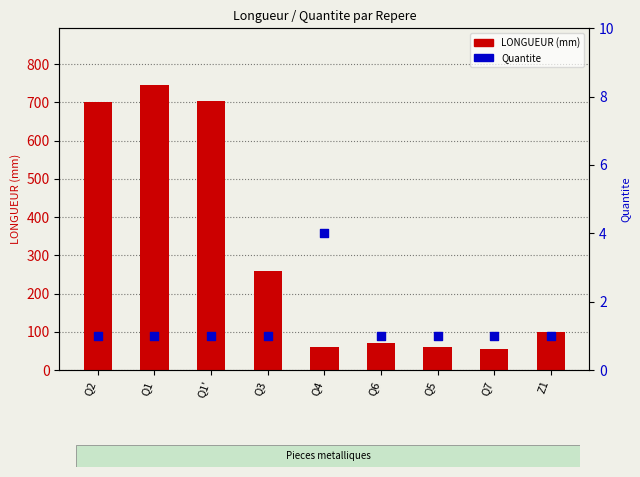

Is the value of Quantite at Q2 greater than the value of LONGUEUR (mm) at Q4?

No